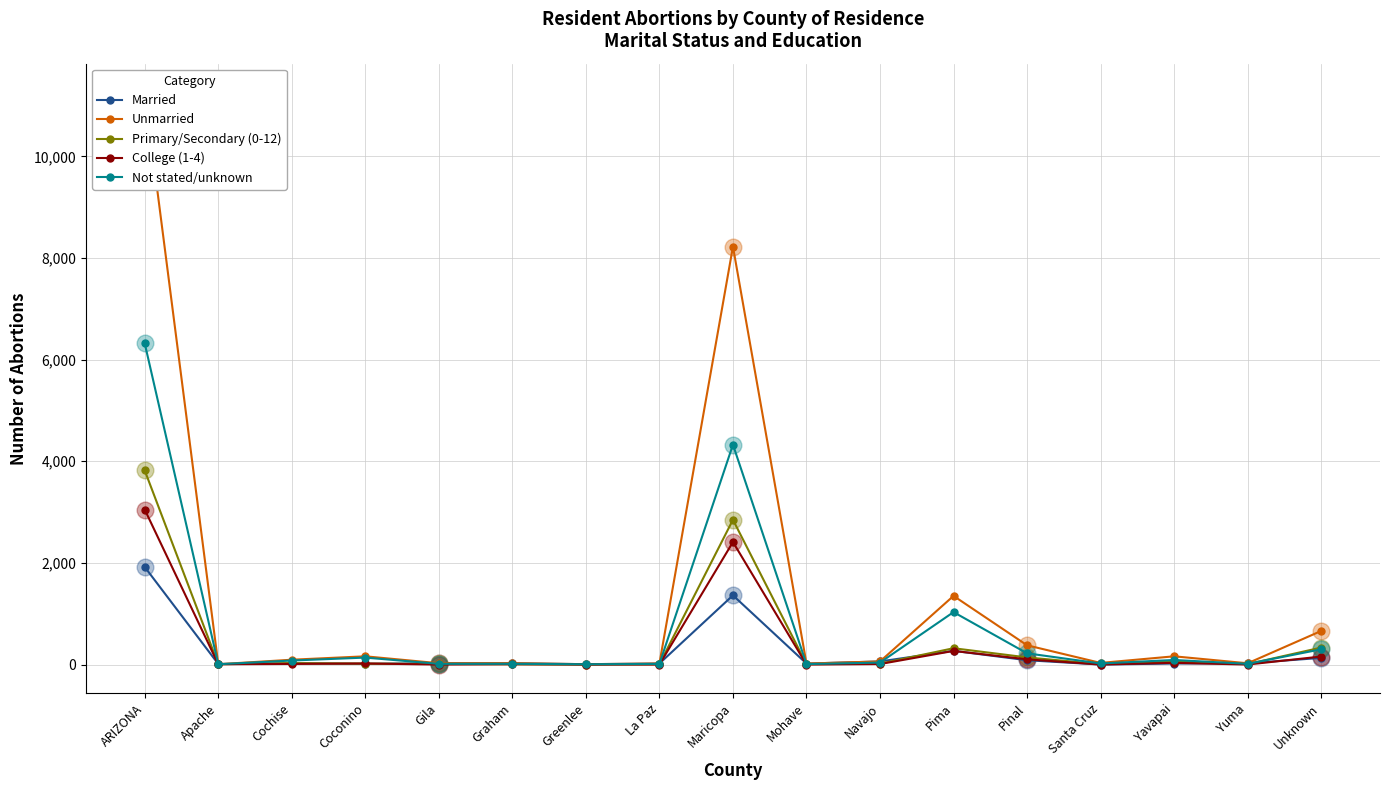

Where is the first local minimum for College (1-4)?

Apache